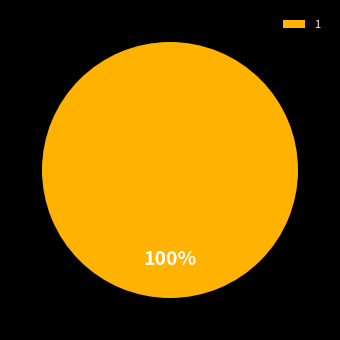

To the nearest percent, what portion does 1 represent?

100%